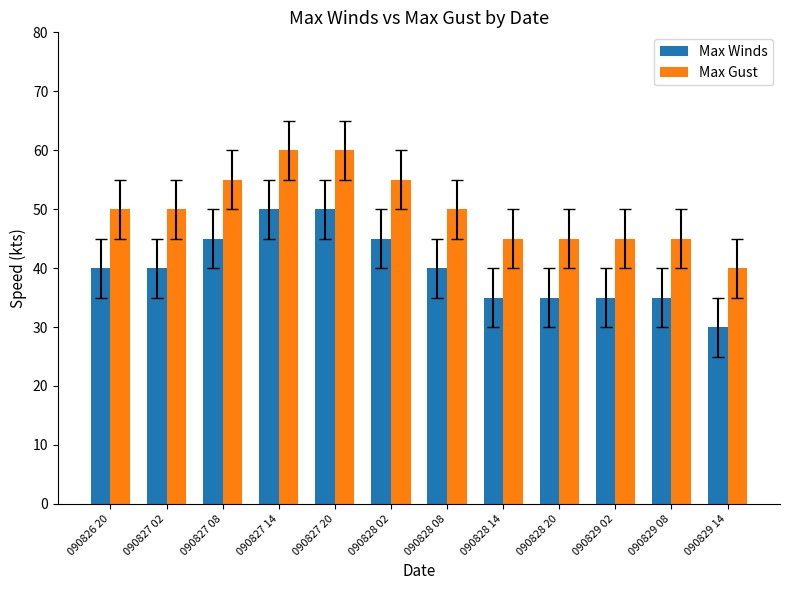

Reading right to left, transcribe all the data shown in this chart.

Max Winds: 090829 14=30	090829 08=35	090829 02=35	090828 20=35	090828 14=35	090828 08=40	090828 02=45	090827 20=50	090827 14=50	090827 08=45	090827 02=40	090826 20=40
Max Gust: 090829 14=40	090829 08=45	090829 02=45	090828 20=45	090828 14=45	090828 08=50	090828 02=55	090827 20=60	090827 14=60	090827 08=55	090827 02=50	090826 20=50